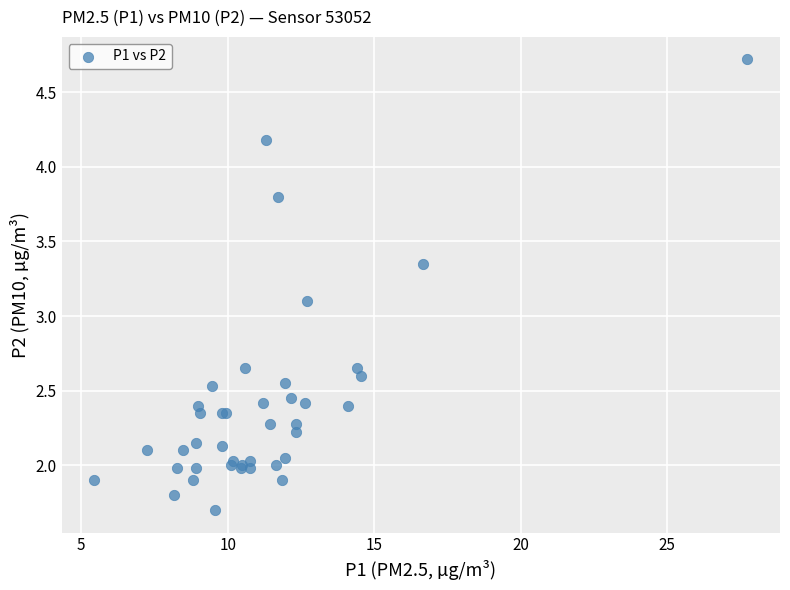

What Y value in the scatter plot is closest to 3?

3.1